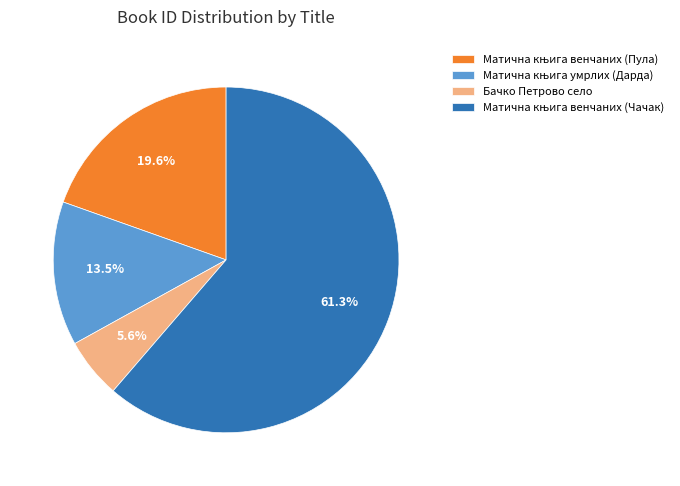

Which slice is the smallest?

Бачко Петрово село